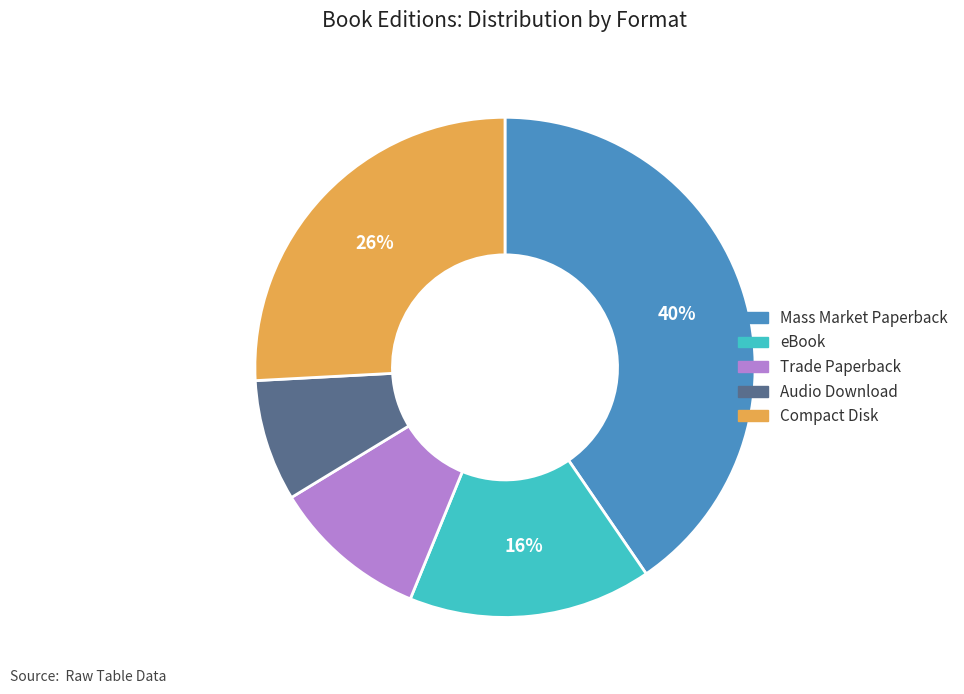

What is the ratio of the value at Audio Download to the value at eBook?

0.5